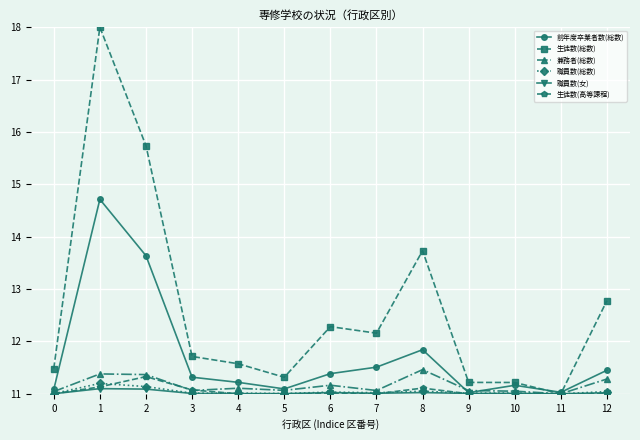

Which series changed the most between 2 and 5?

生徒数(総数)